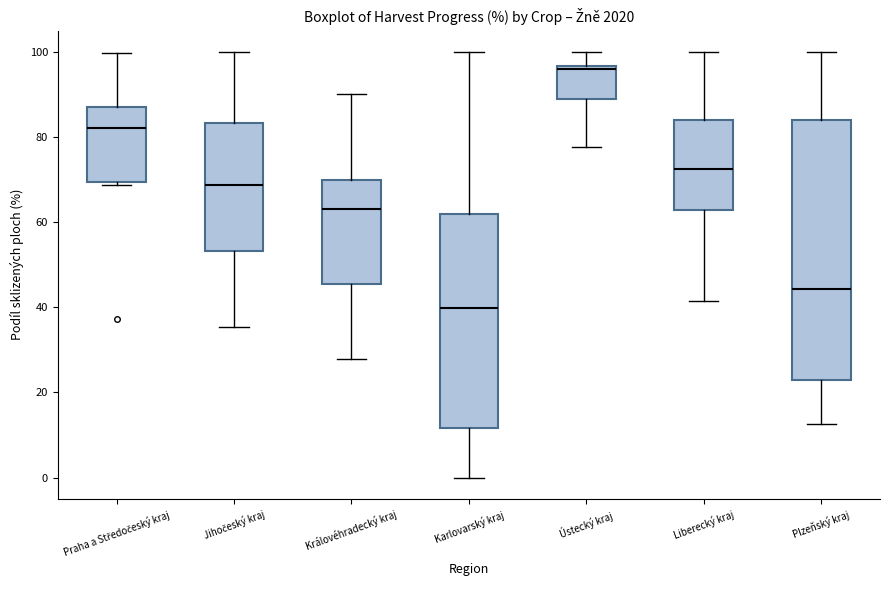

Where is the upper edge of the box for Karlovarský kraj on the y-axis? The values are not printed on the chart, so give them approximately, as read against the axis.

62